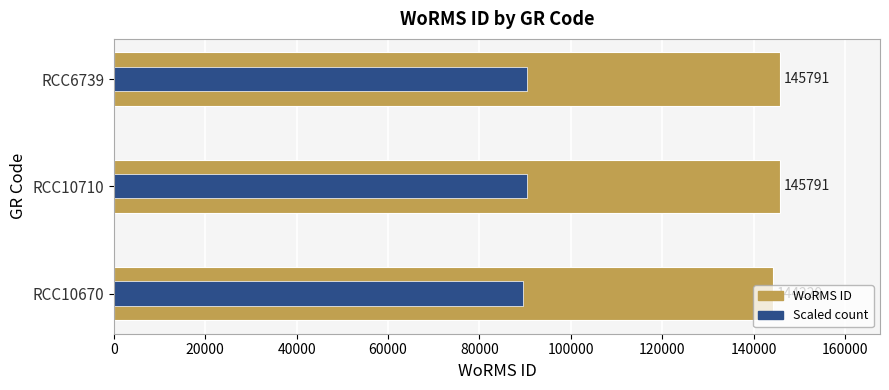

Reading left to right, what are all the values shown in this chart?

WoRMS ID: 144229.0	145791.0	145791.0
Scaled count: 89422.0	90390.4	90390.4